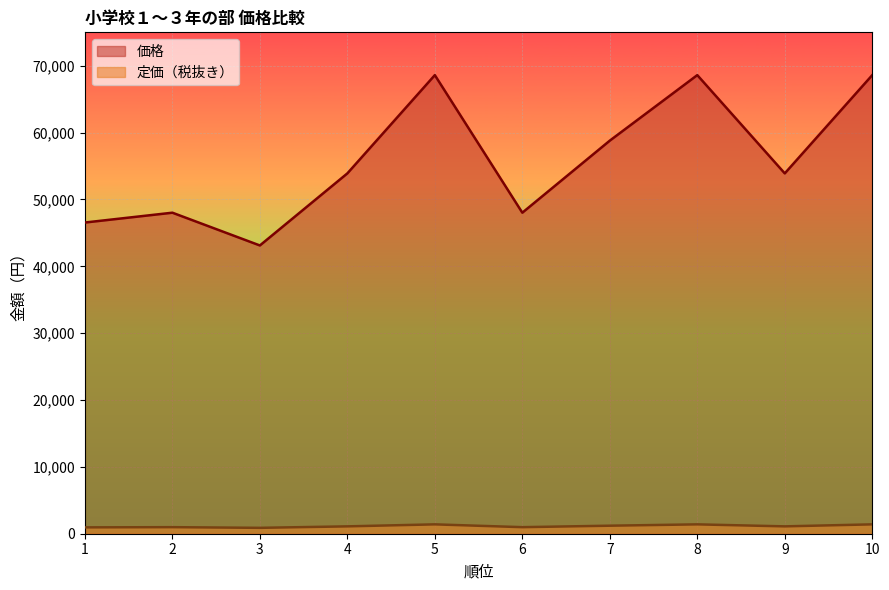

True or false: 価格 and 定価（税抜き） intersect in this chart.

False